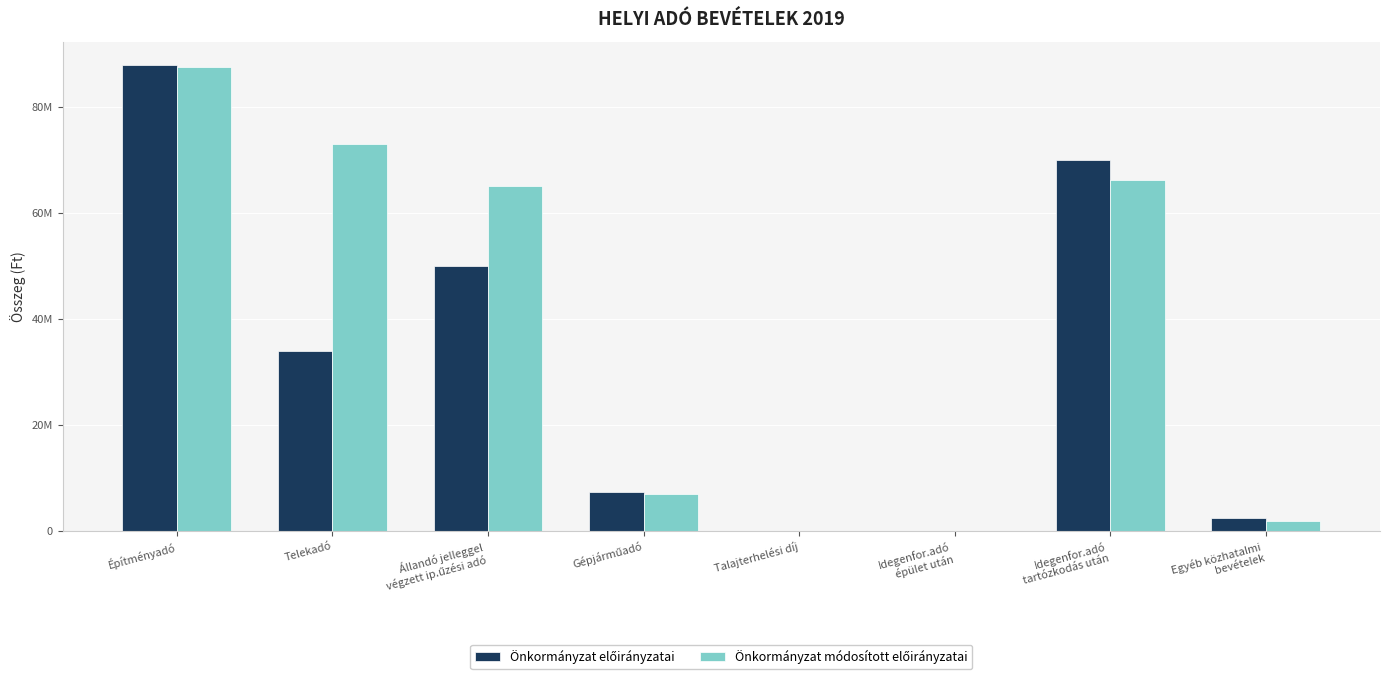

Which category has the lowest value in the Önkormányzat módosított előirányzatai series?

Talajterhelési díj